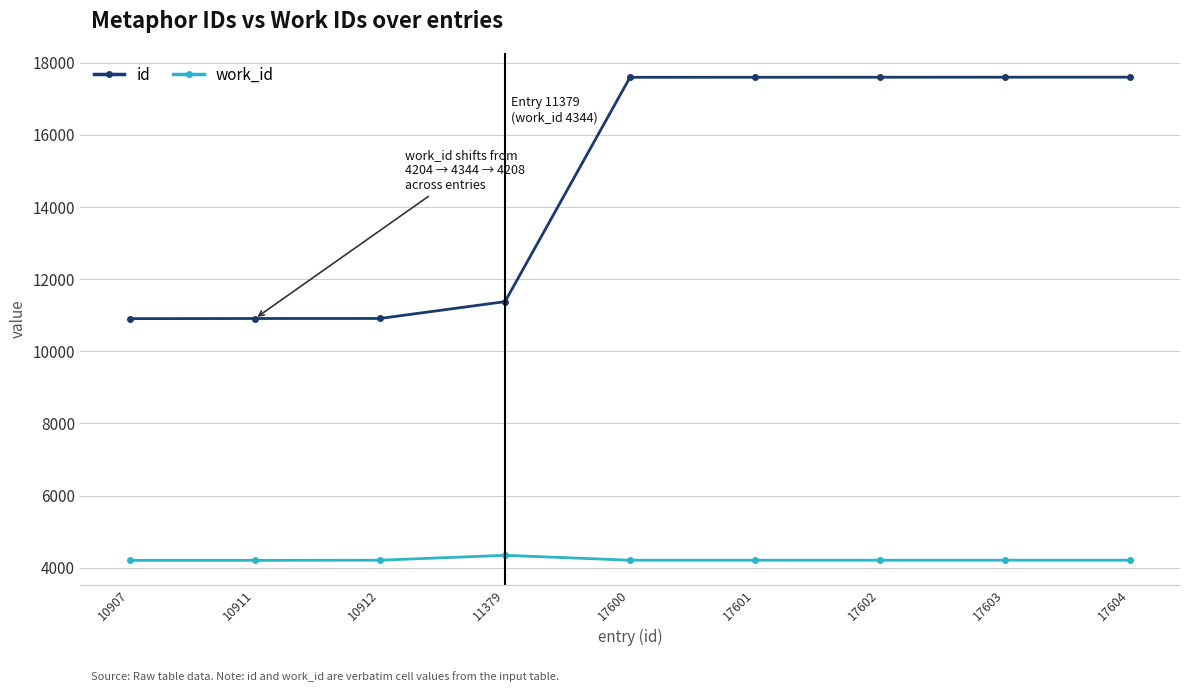

True or false: id and work_id intersect in this chart.

False